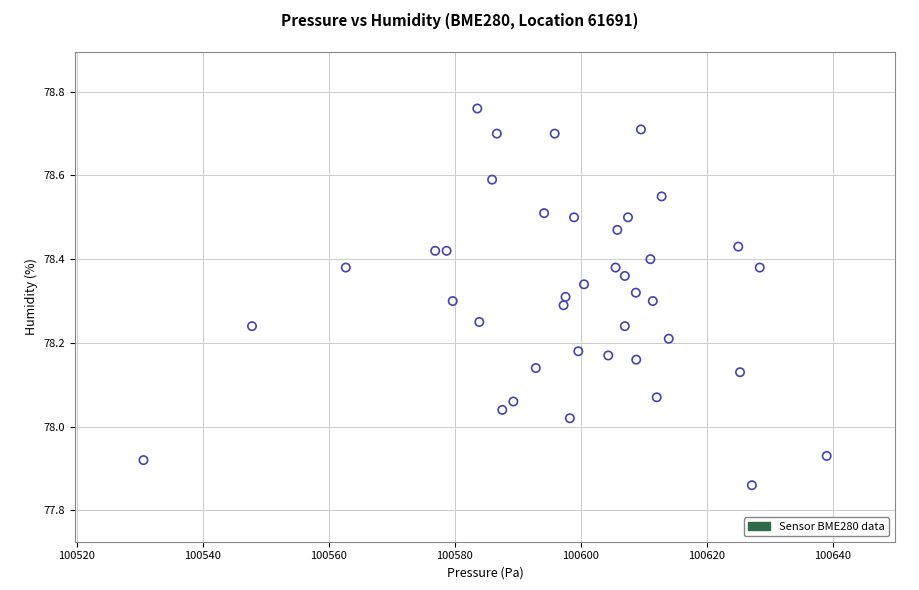

What is the range of X values (max minus min)?

108.4